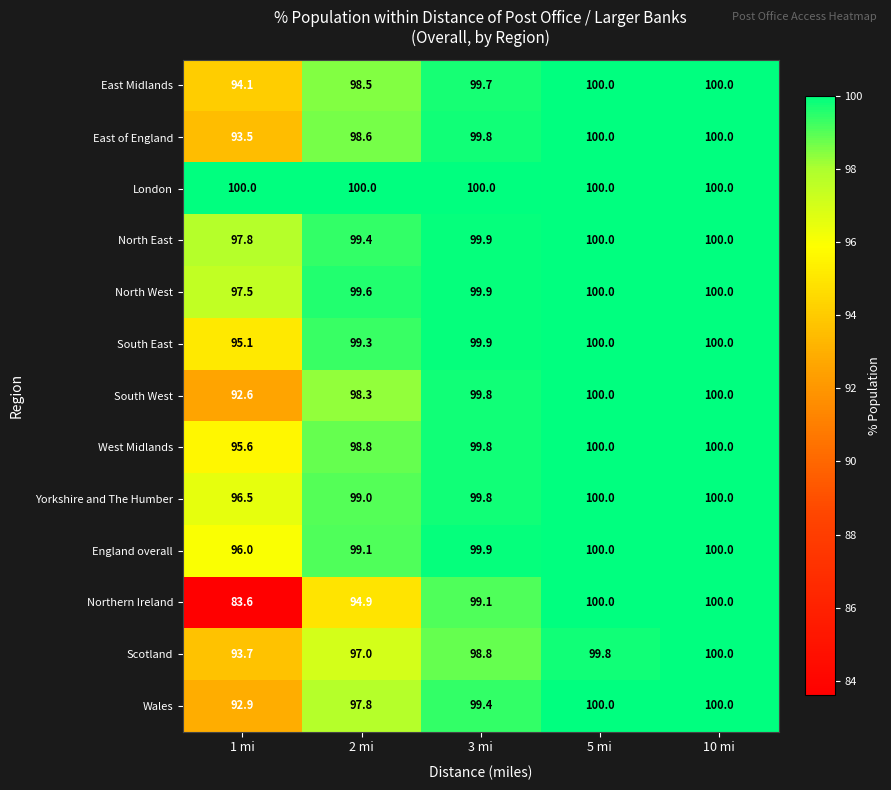

Which series has the largest range (max minus min)?

Northern Ireland